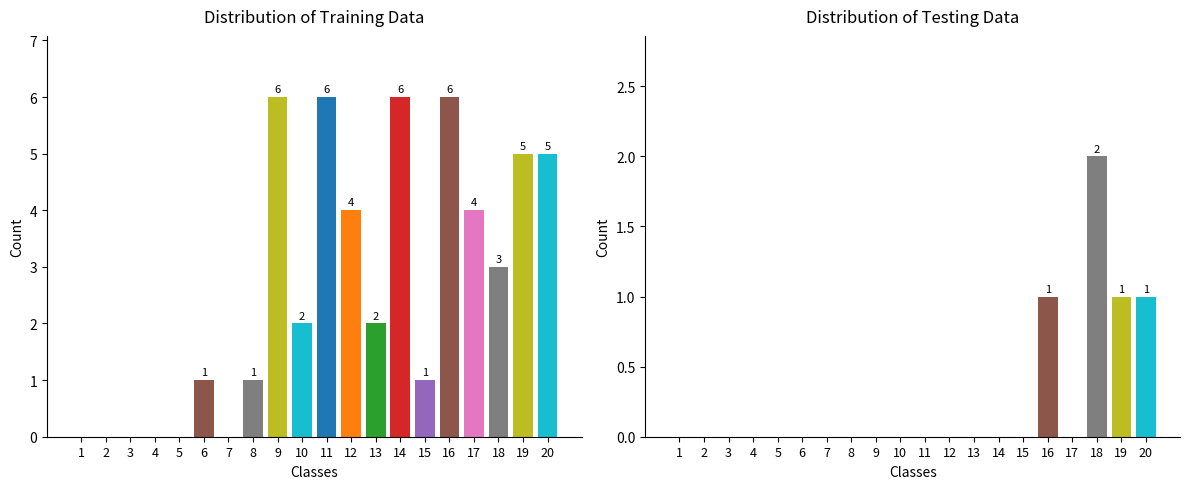

What is the difference between the highest and lowest values at 9?

6